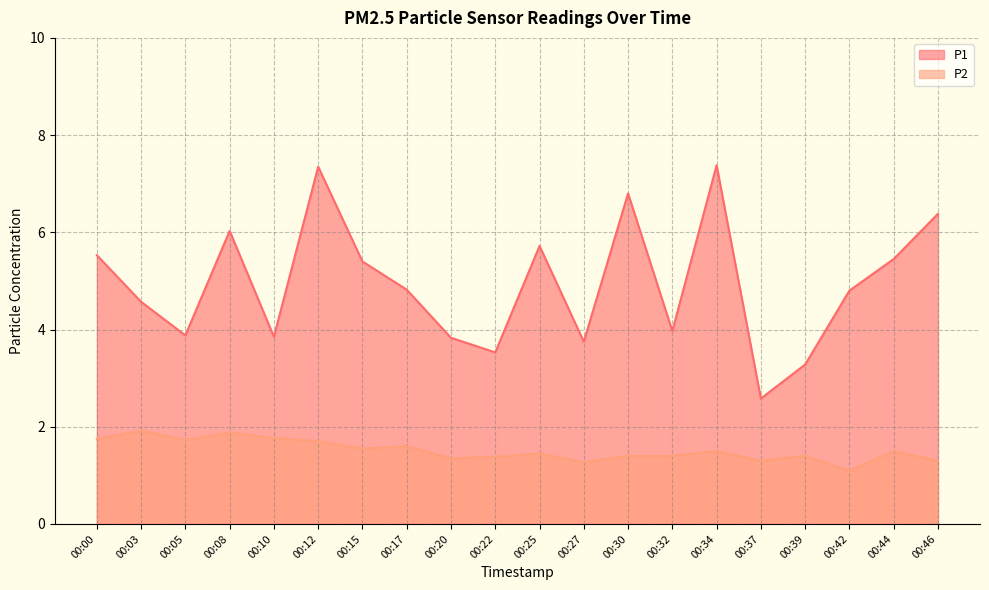

Read the P1 value at 00:37.

2.6